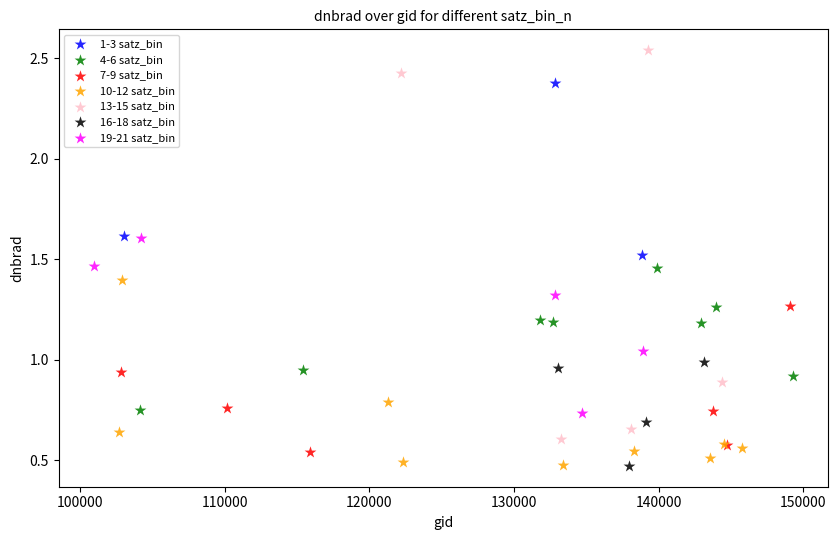

Which series contains the highest Y value?

13-15 satz_bin